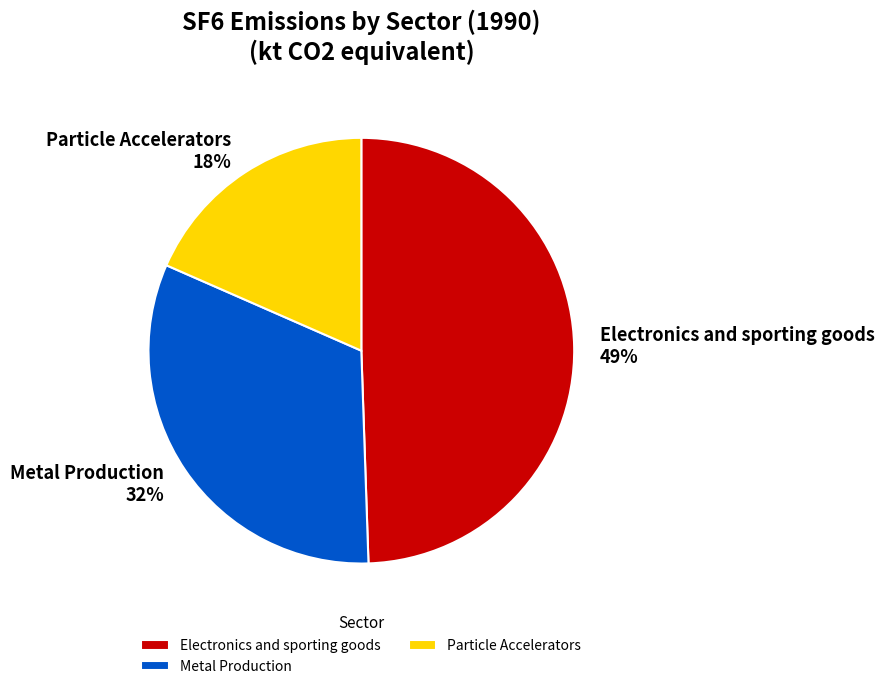

To the nearest percent, what is the combined percentage of Electronics and sporting goods and Metal Production?

82%